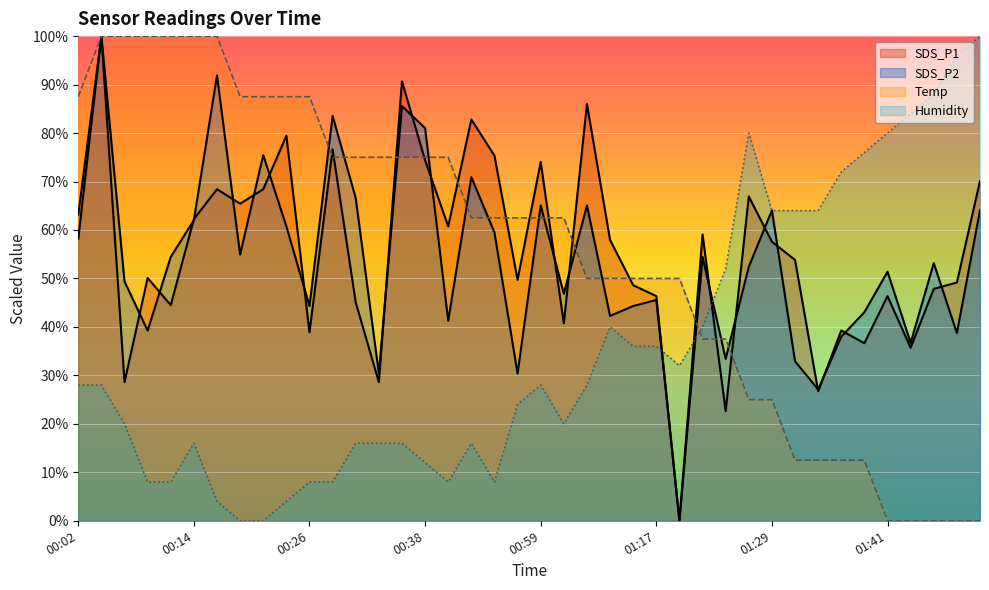

True or false: SDS_P2 has a value of 83.5 at 00:29.

True